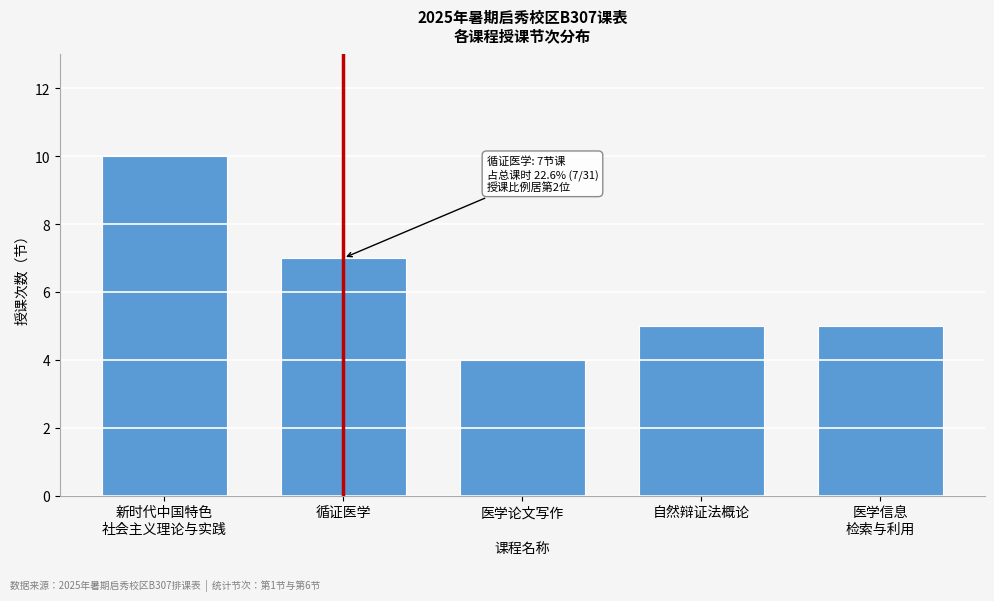

Reading right to left, list all the values displayed in this chart.

5	5	4	7	10